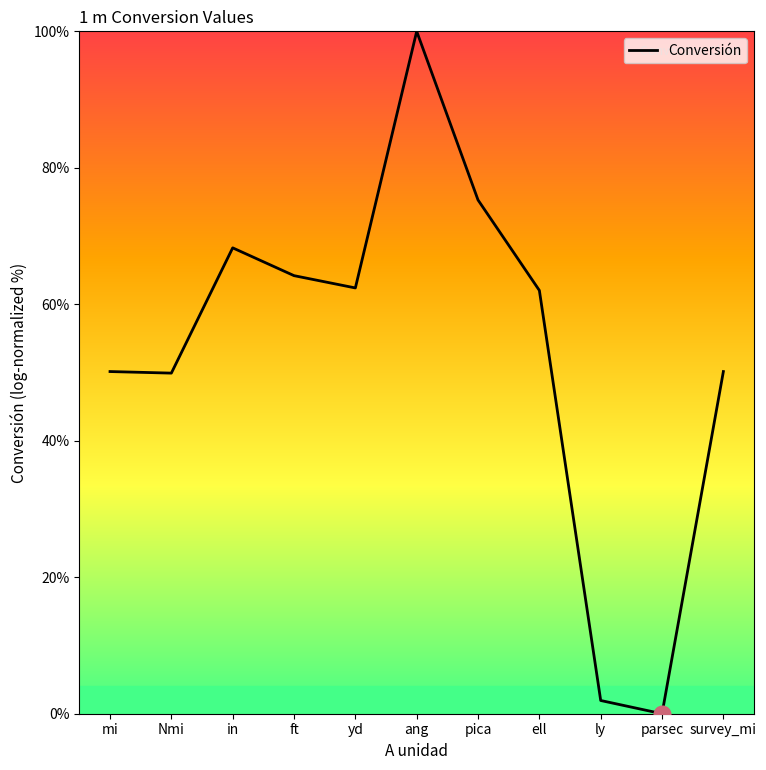

What is the maximum value shown in the chart?

100.0